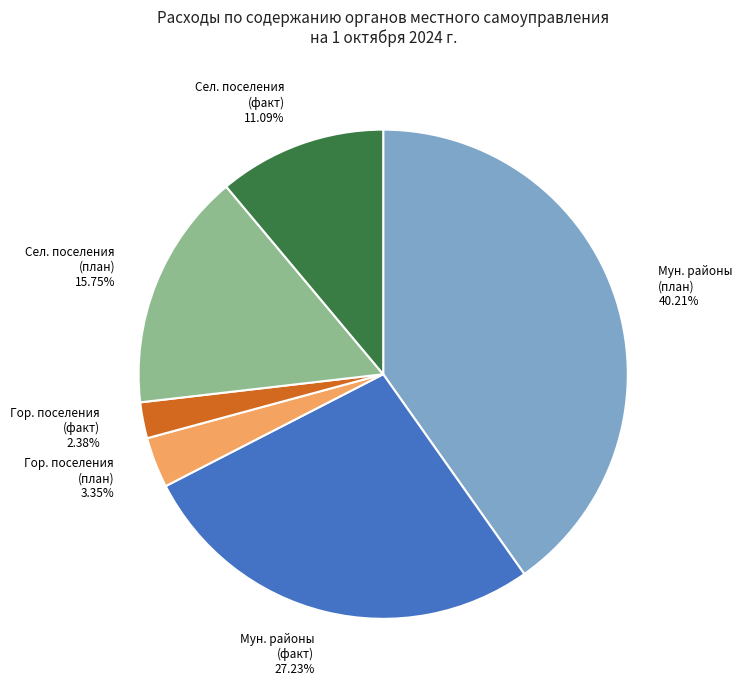

Do Мун. районы (факт) and Мун. районы (план) together represent more than half of the pie?

Yes